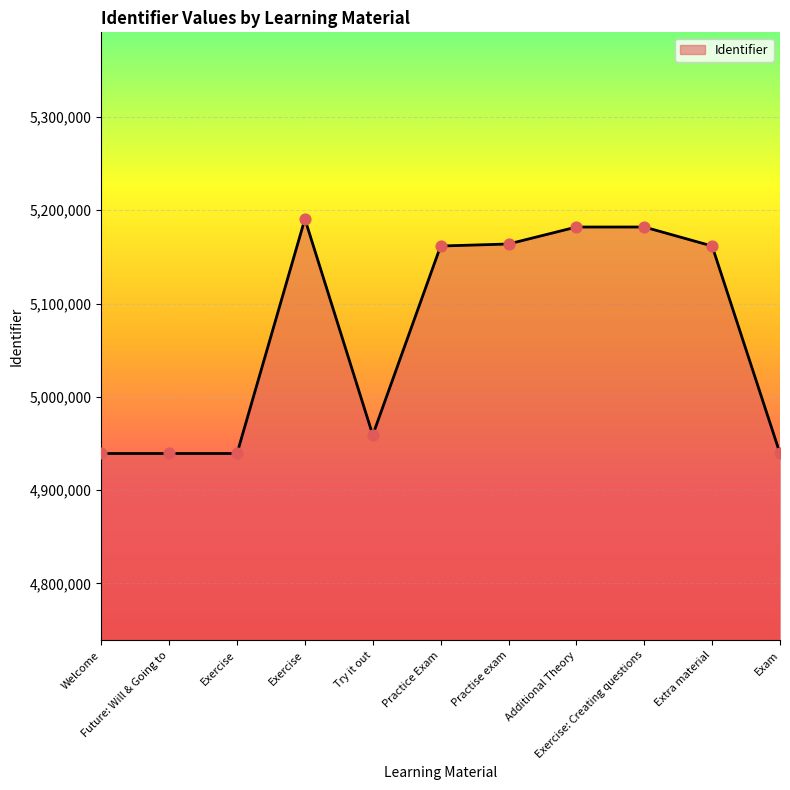

Approximately how many times larger is the value at Extra material compared to Practice Exam?

1.0